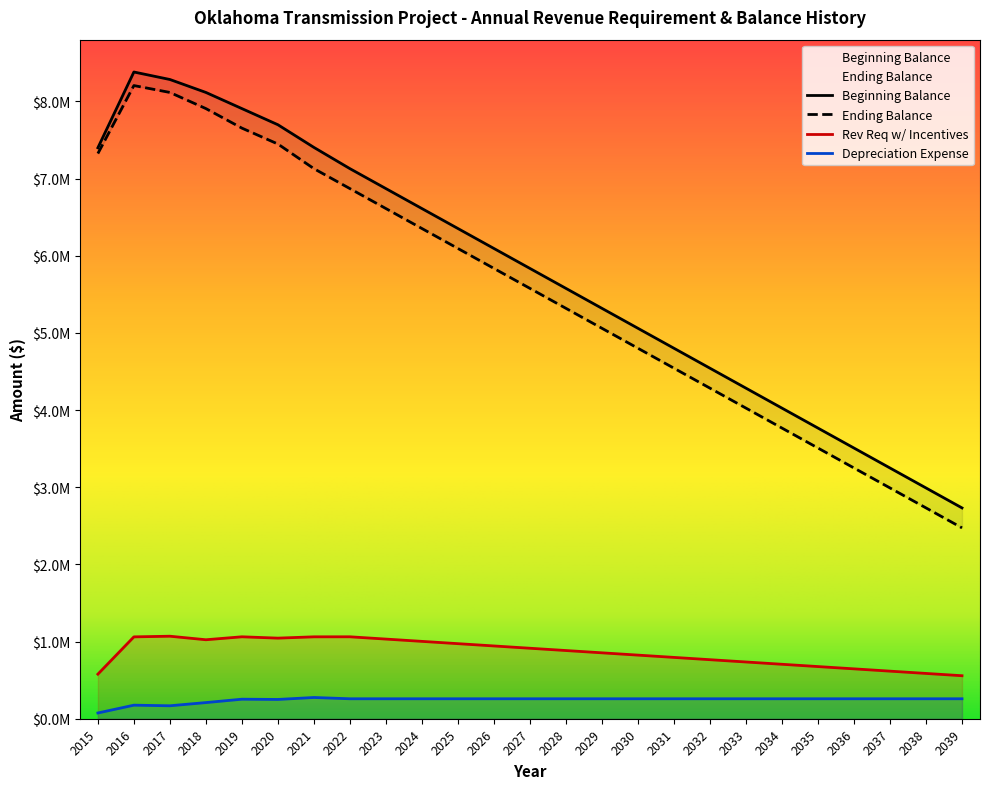

Which category has the highest value across all series?

2016